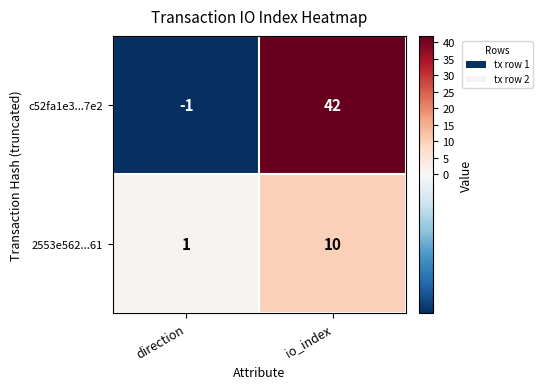

Reading left to right, what are all the values shown in this chart?

c52fa1e3...7e2: -1	42
2553e562...61: 1	10